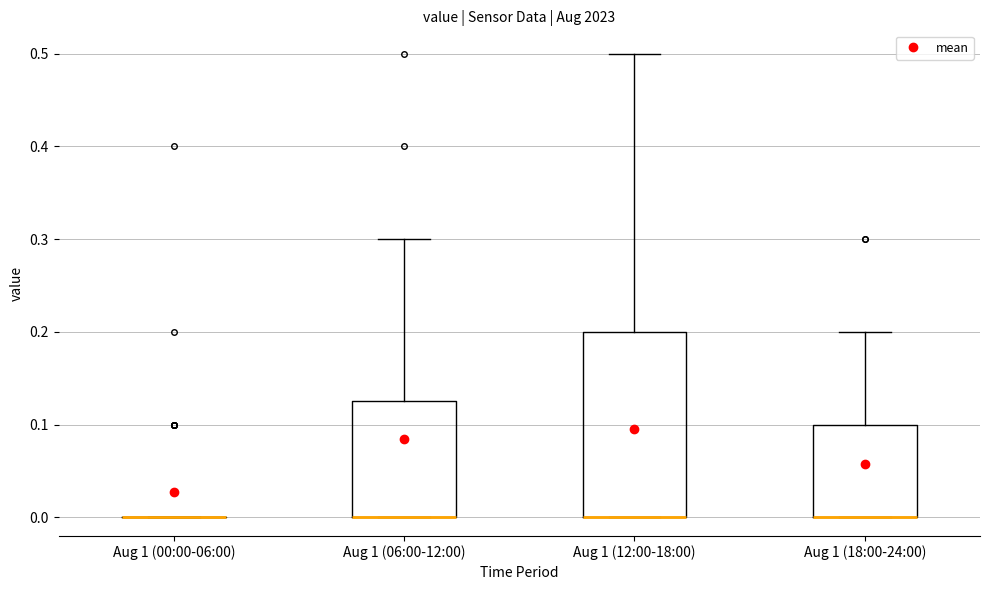

Reading left to right, transcribe this box plot: for each box, give where its median line is, the range the box spans, and where its two whiskers end, as read against the y-axis. The values are not printed on the chart, so give them approximately, as read against the axis.

Aug 1 (00:00-06:00): box collapsed to a line at 0.00, whiskers 0.00 to 0.00
Aug 1 (06:00-12:00): median 0.00 (drawn on the box's lower edge), box 0.00 to 0.13, whiskers 0.00 to 0.30
Aug 1 (12:00-18:00): median 0.00 (drawn on the box's lower edge), box 0.00 to 0.20, whiskers 0.00 to 0.50
Aug 1 (18:00-24:00): median 0.00 (drawn on the box's lower edge), box 0.00 to 0.10, whiskers 0.00 to 0.20